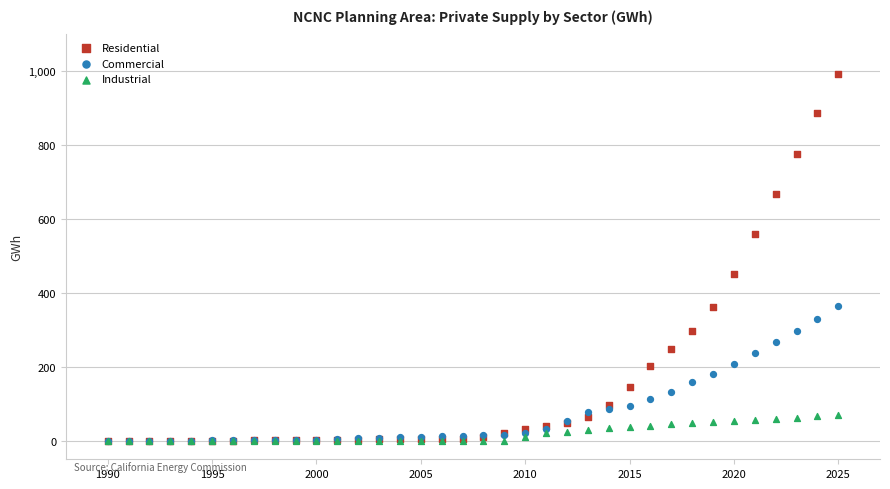

Across all series, what Y value is closest to 496?

452.1